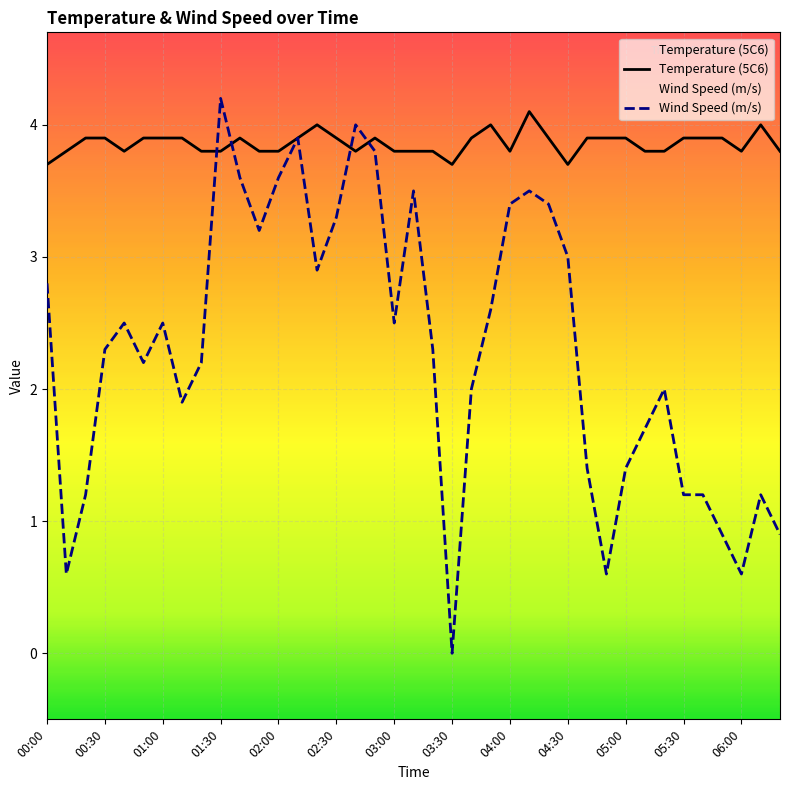

How many values in the Wind Speed (m/s) series are below 2?

14